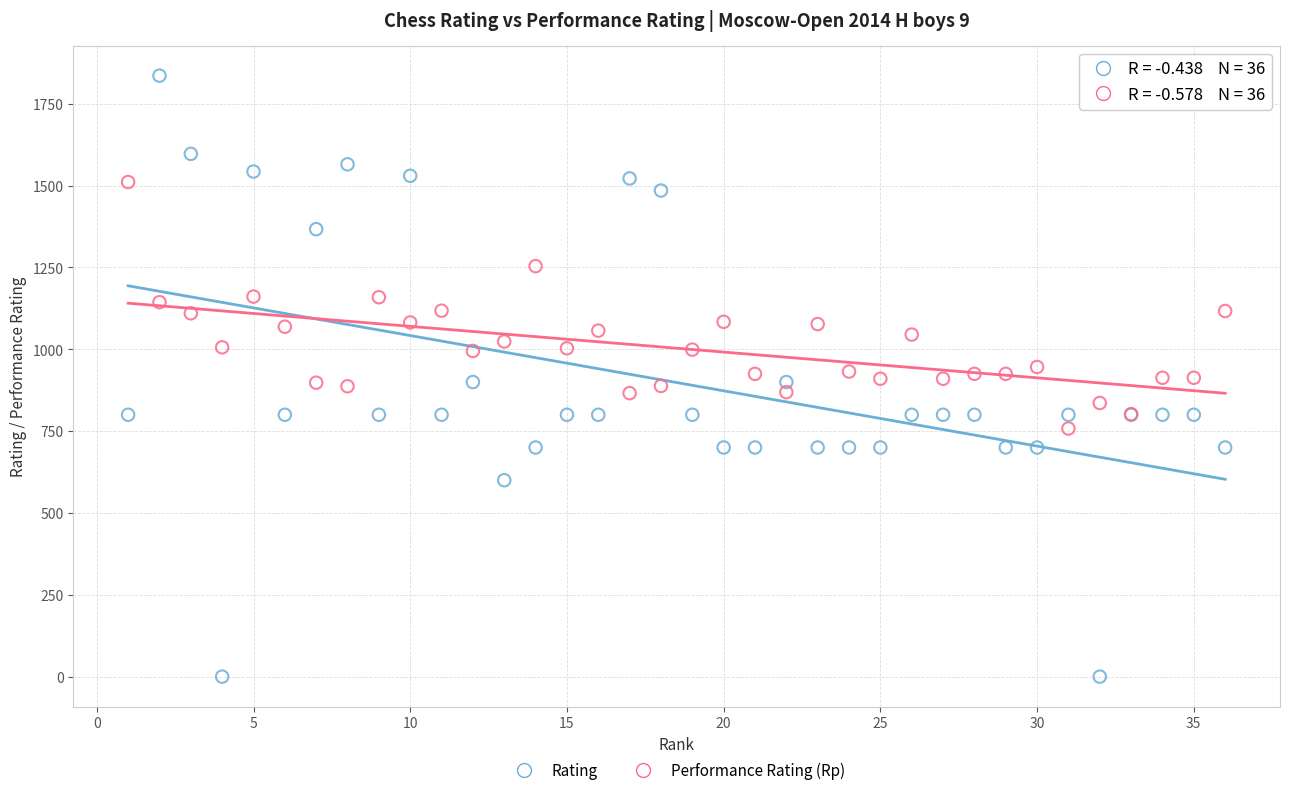

Which series contains the lowest Y value?

Rating